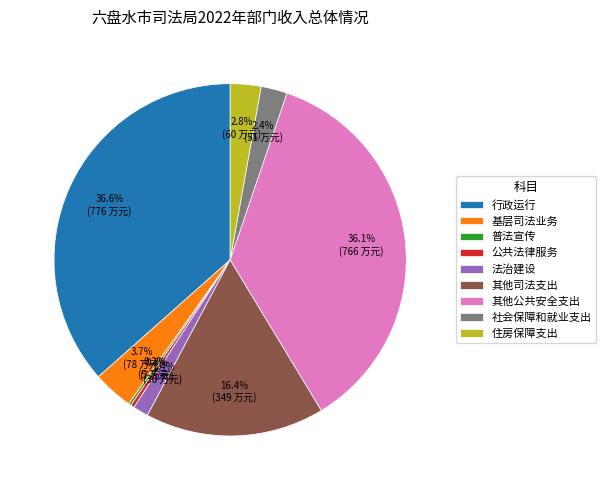

What percentage is the 其他司法支出 slice, to the nearest percent?

16%